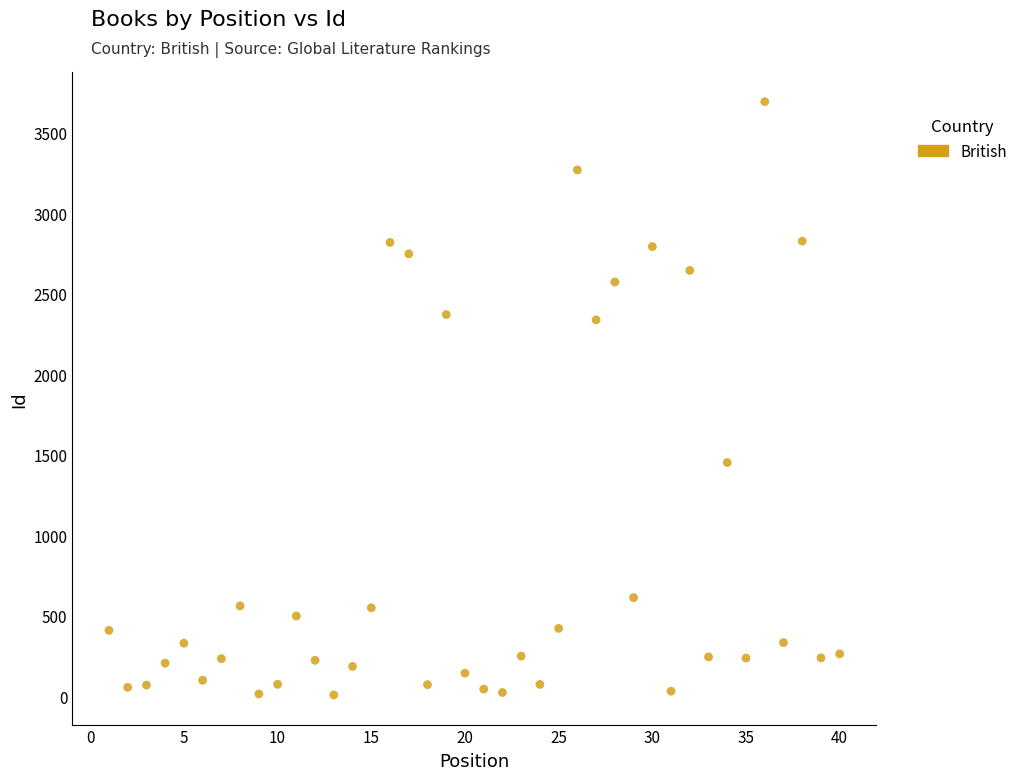

What Y value in the scatter plot is closest to 1851?

1452